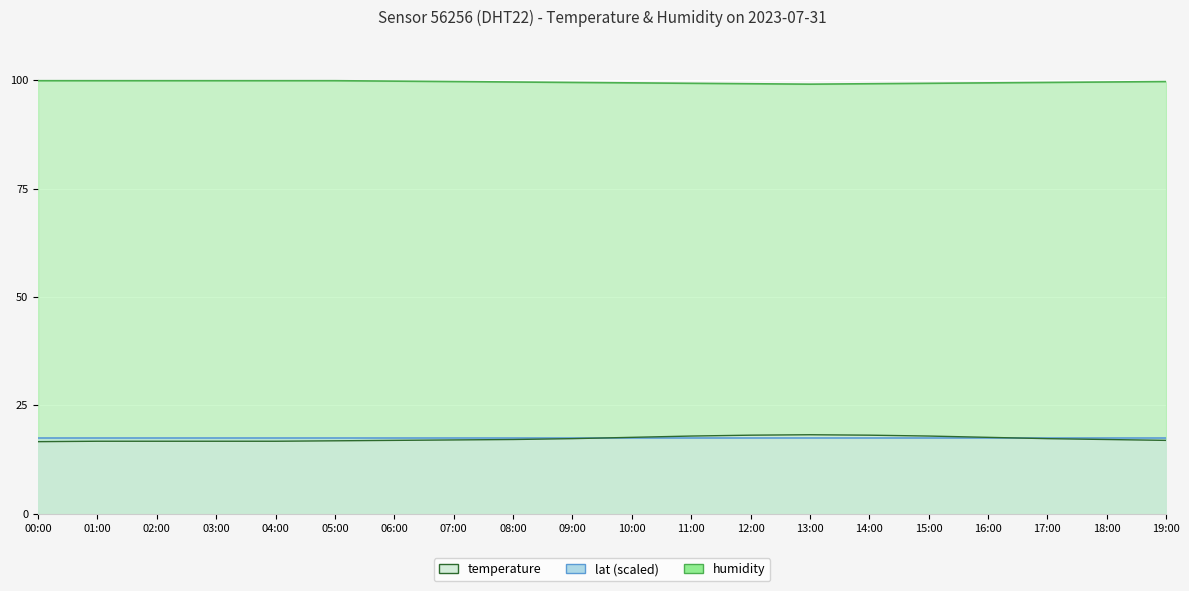

Where does the temperature series first go above 17?

08:00